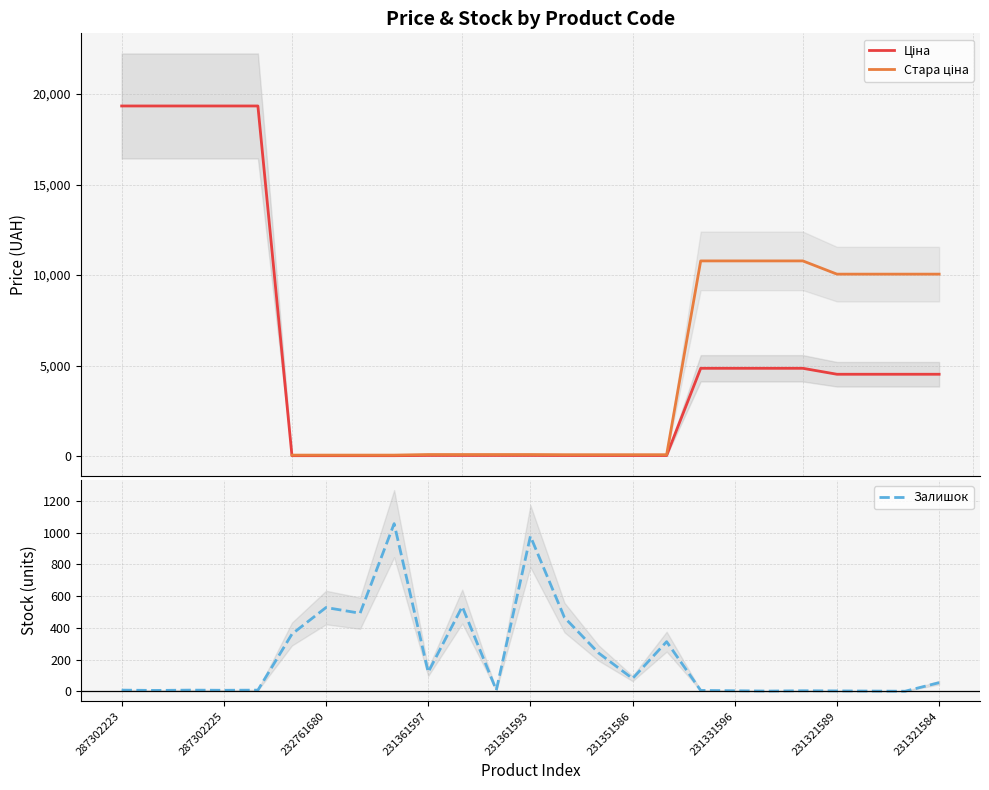

What is the highest value of the Залишок series?

1056